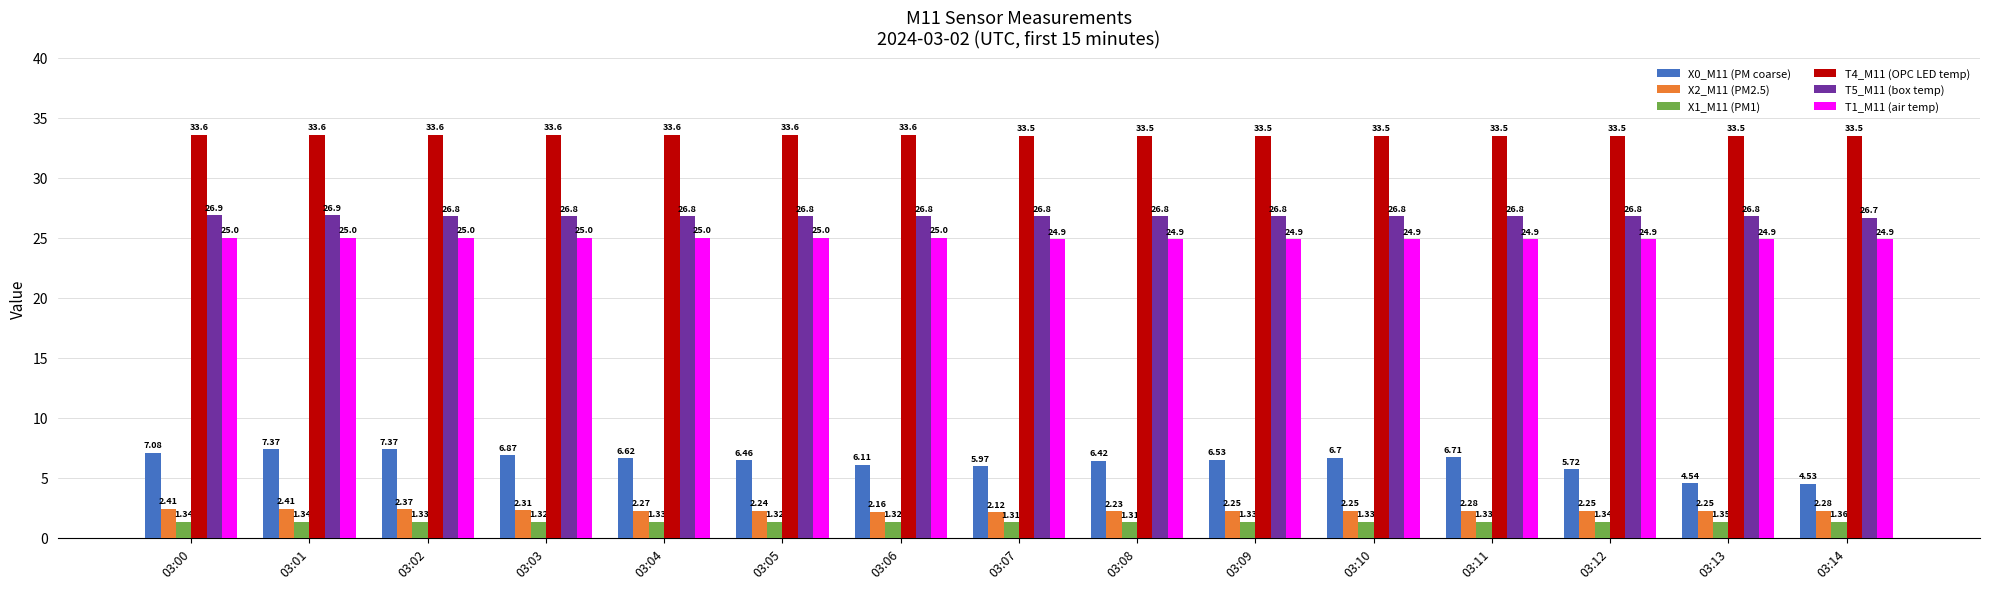

List the series in order of their peak value, highest first.

T4_M11 (OPC LED temp), T5_M11 (box temp), T1_M11 (air temp), X0_M11 (PM coarse), X2_M11 (PM2.5), X1_M11 (PM1)